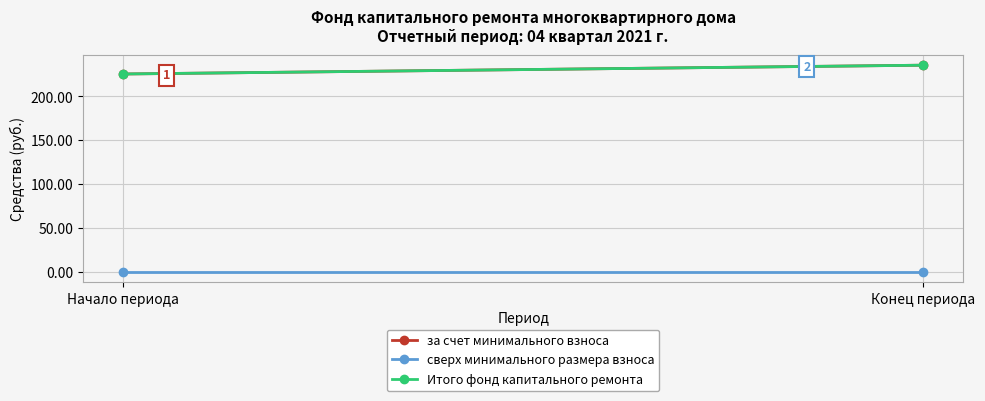

Is the value of за счет минимального взноса at Начало периода greater than the value of сверх минимального размера взноса at Начало периода?

Yes